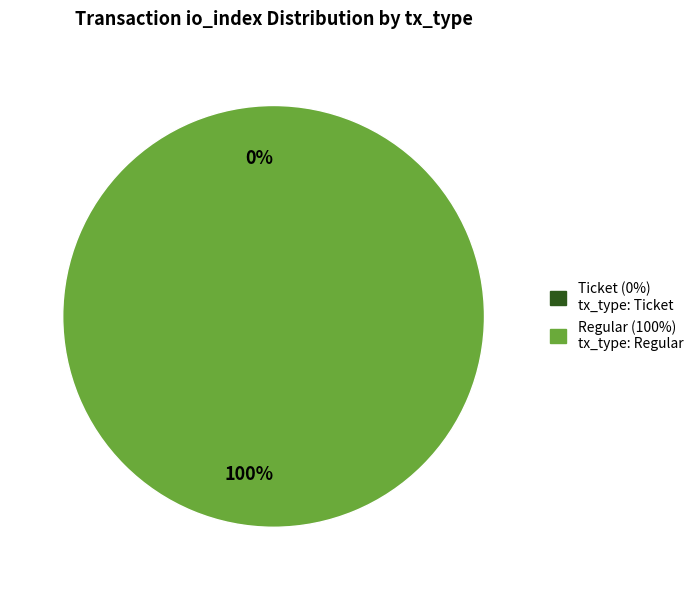

Count the number of slices in the pie.

2